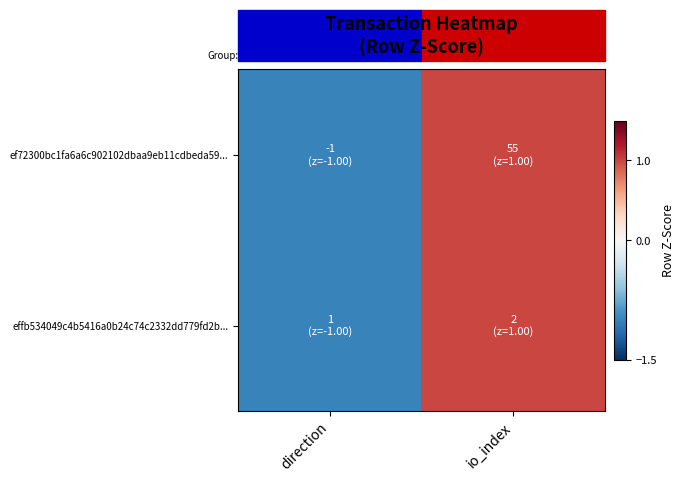

Which series has the largest total across all categories?

ef72300bc1fa6a6c902102dbaa9eb11cdbeda59...